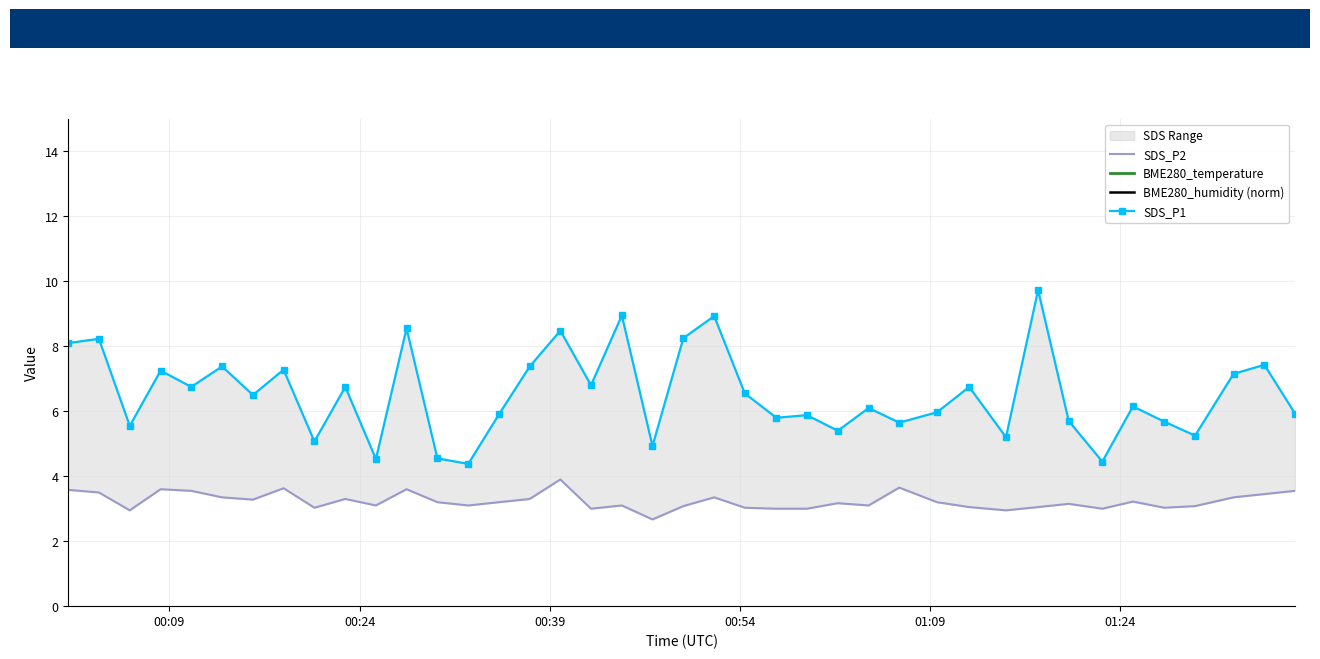

How many lines are shown in the chart?

4